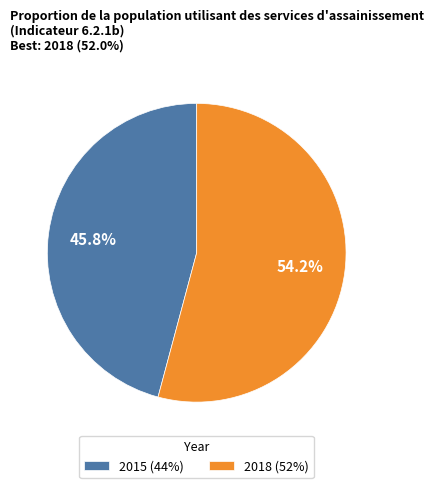

What is the majority slice?

2018